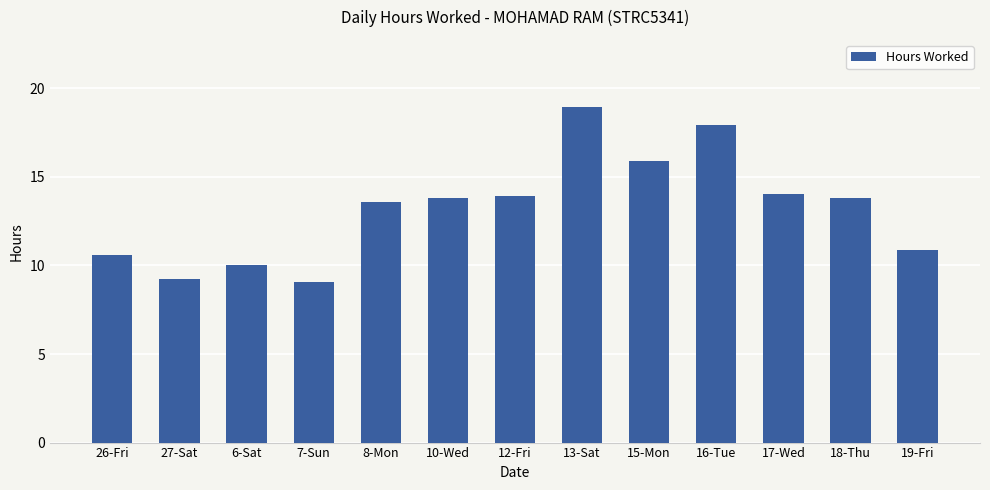

What is the change in value from 6-Sat to 19-Fri?

+0.9